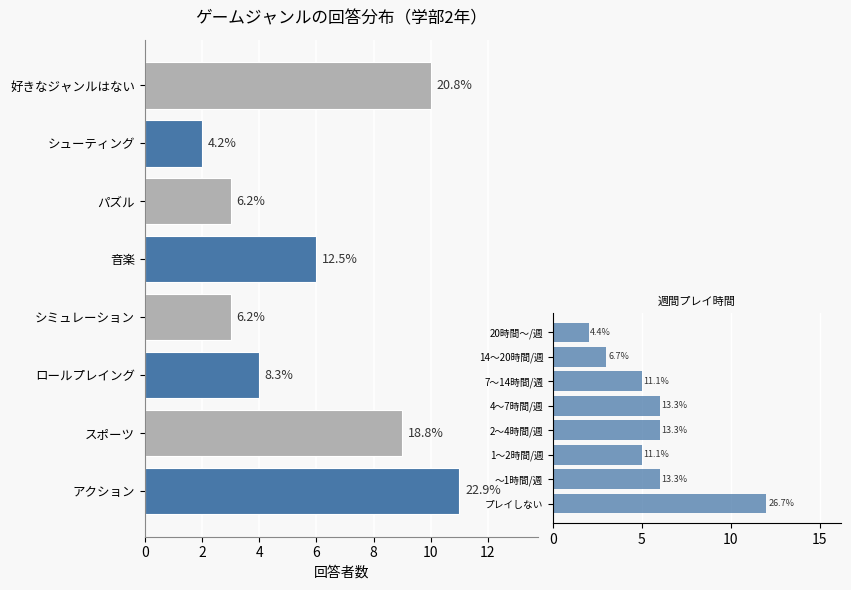

Which series has the largest total across all categories?

ゲームジャンル